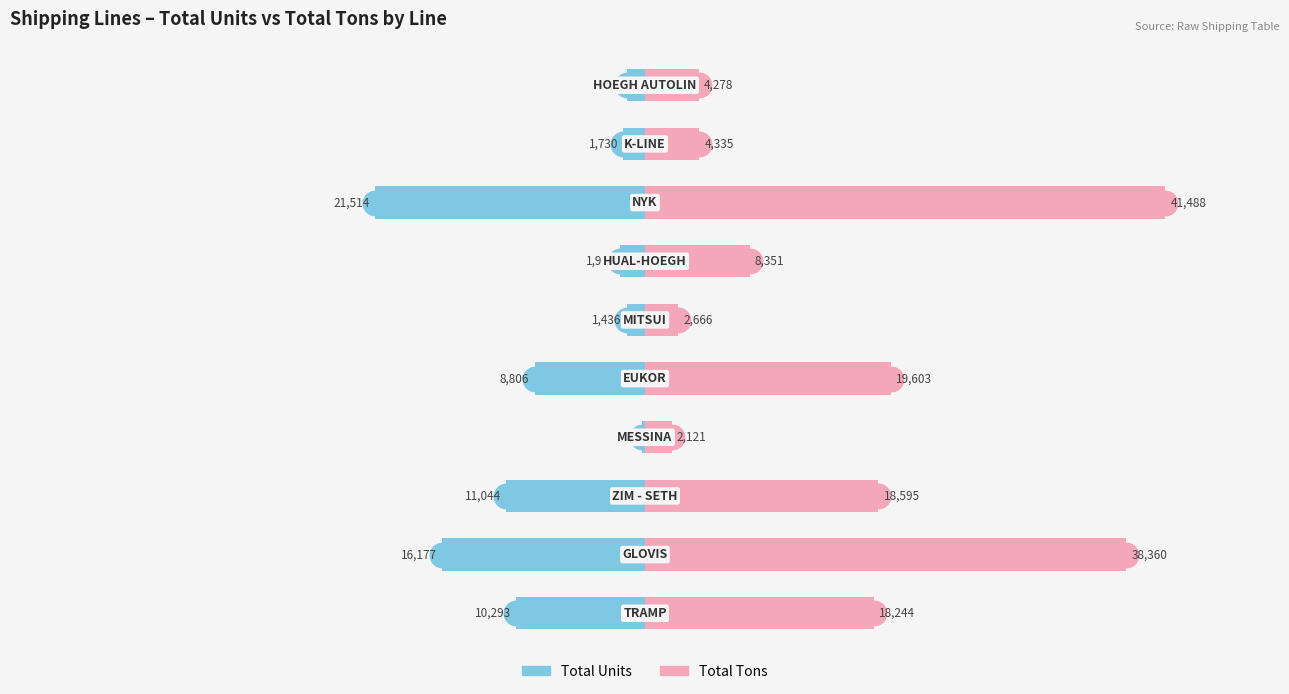

The Total Tons series shows 8304 at 2. True or false?

False